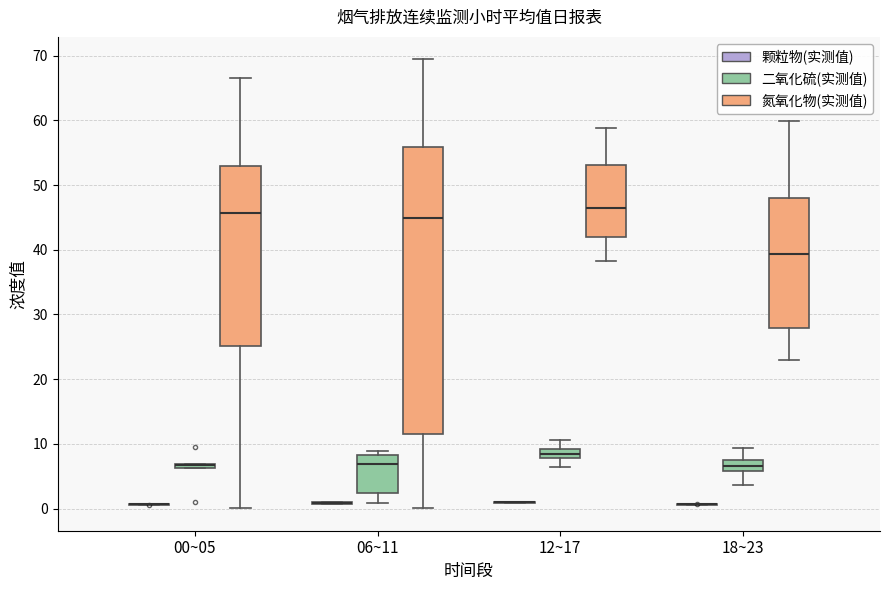

Where does the upper whisker of the box for 18~23 (氮氧化物(实测值)) end on the y-axis? The values are not printed on the chart, so give them approximately, as read against the axis.

60